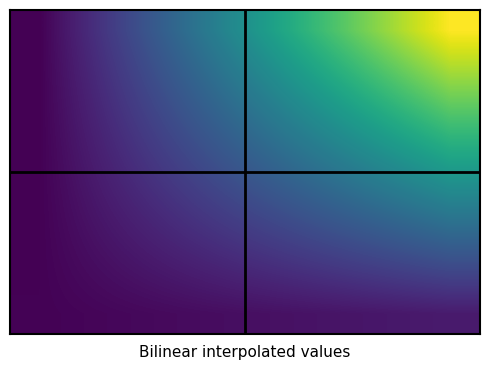

What is the maximum value shown in the chart?

477.0